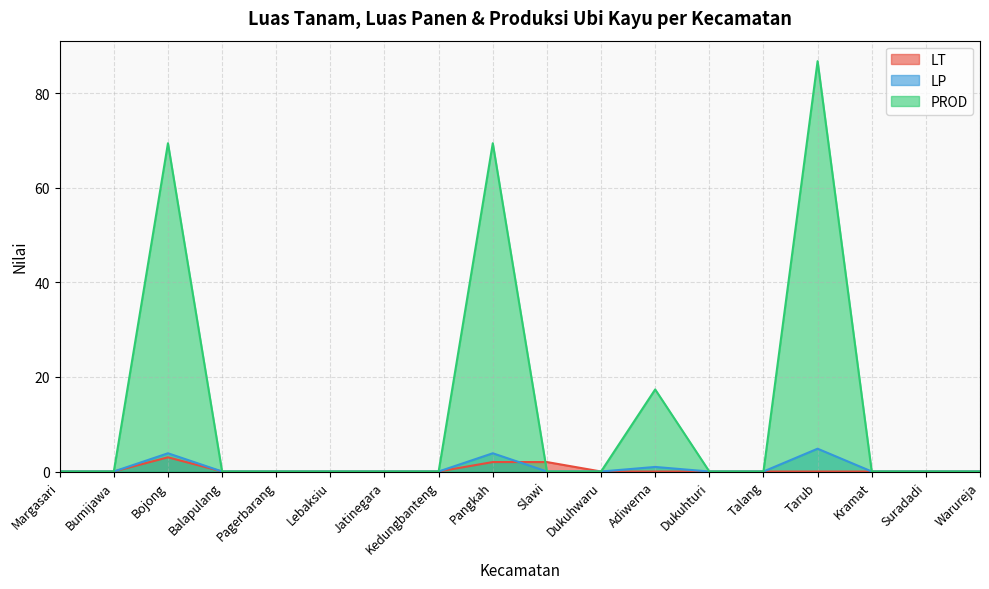

How many categories are shown in the chart?

18